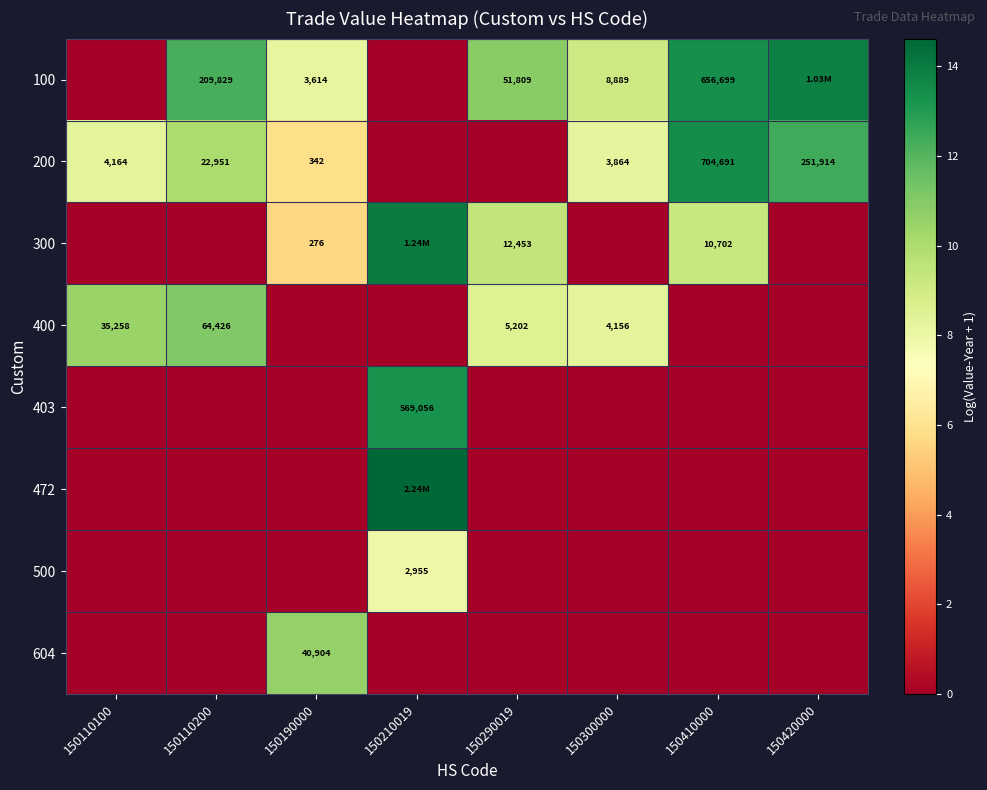

Is the value of 200 at 150190000 greater than the value of 300 at 150410000?

No